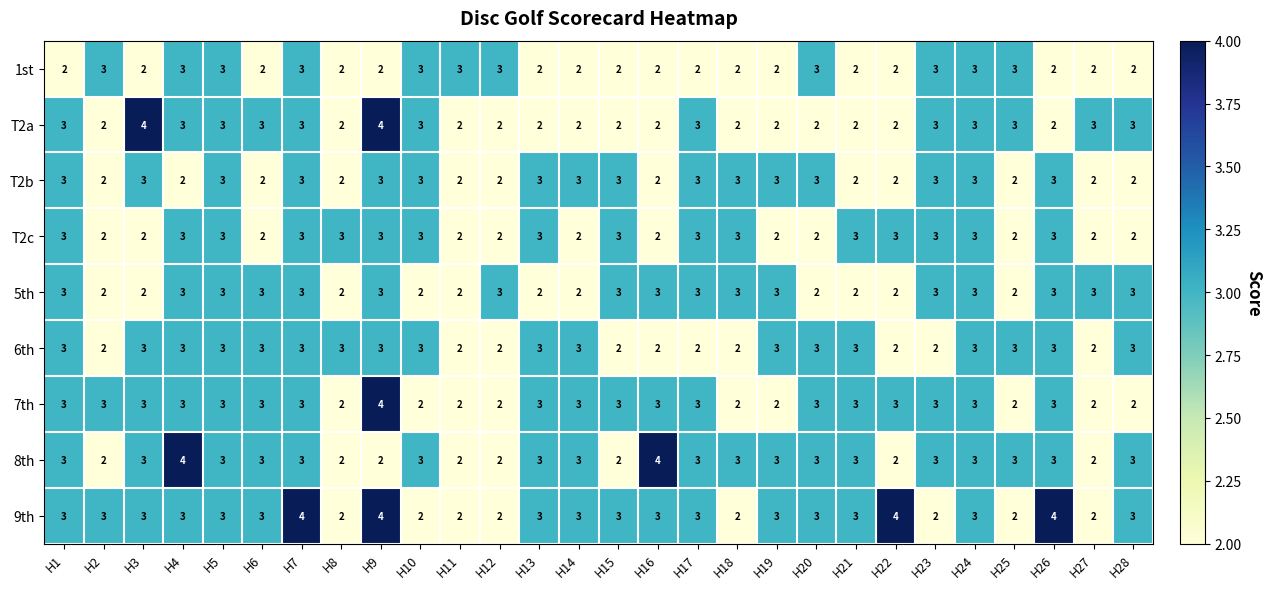

Count the 9th values in the range 2 to 3.

24